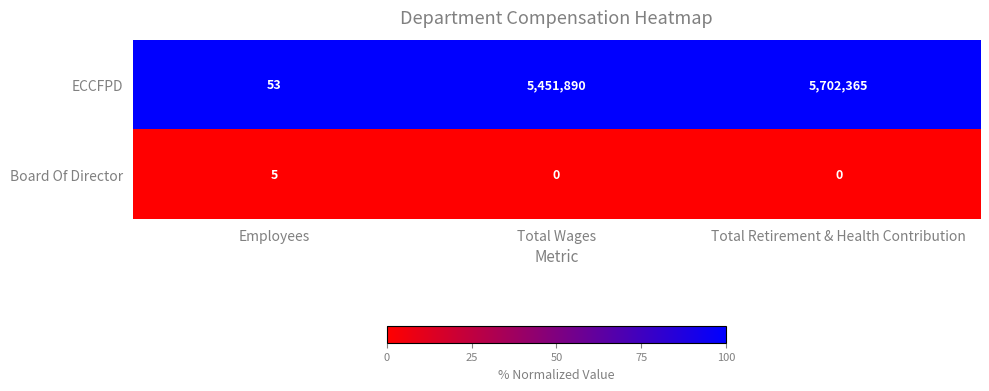

Is it true that ECCFPD equals 9661914 at Total Wages?

False